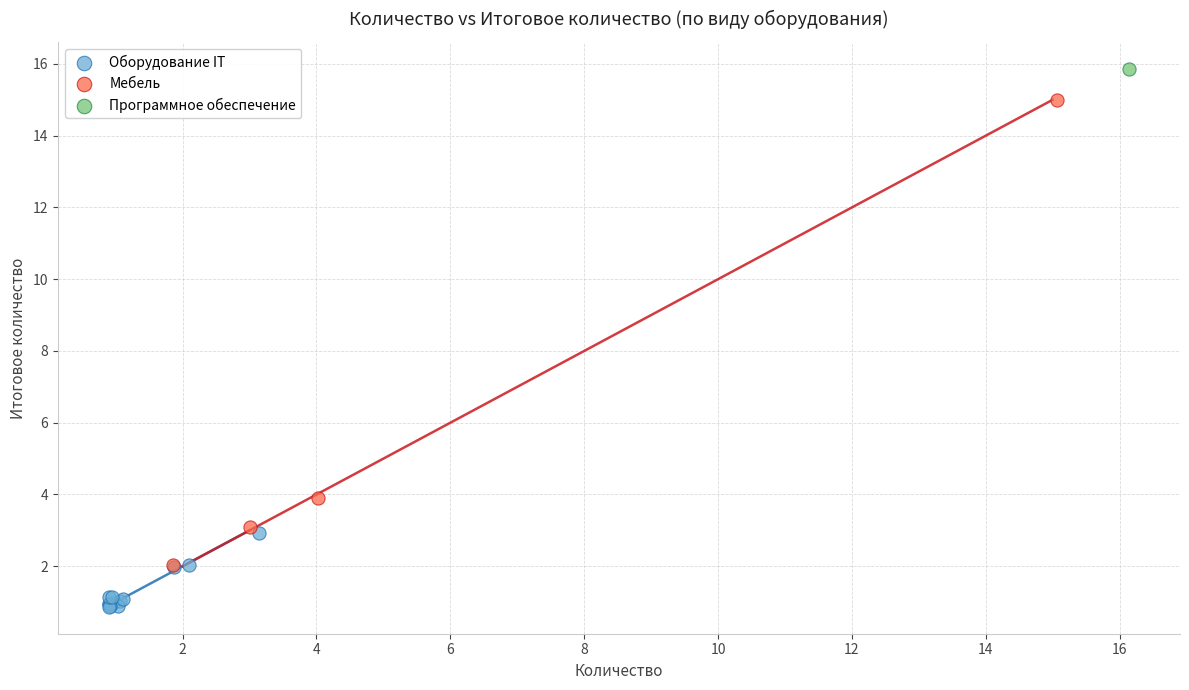

What are all the series names shown in the legend?

Оборудование IT, Мебель, Программное обеспечение